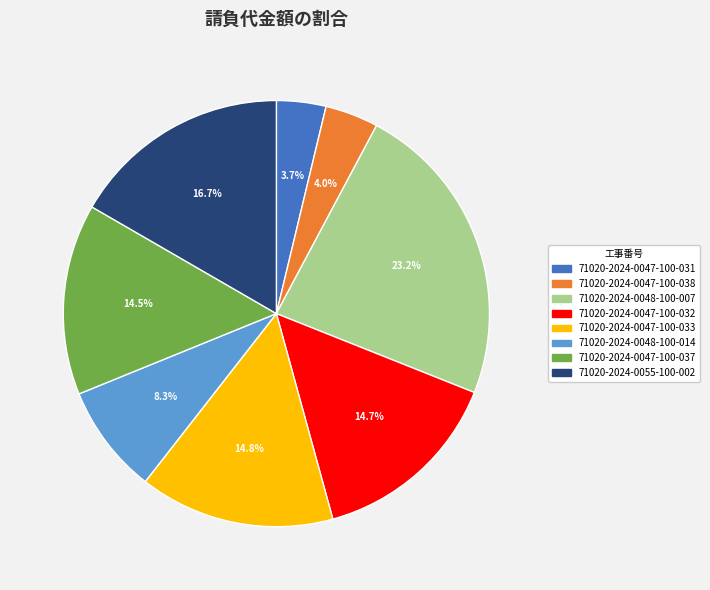

Is there a majority slice in this chart?

No